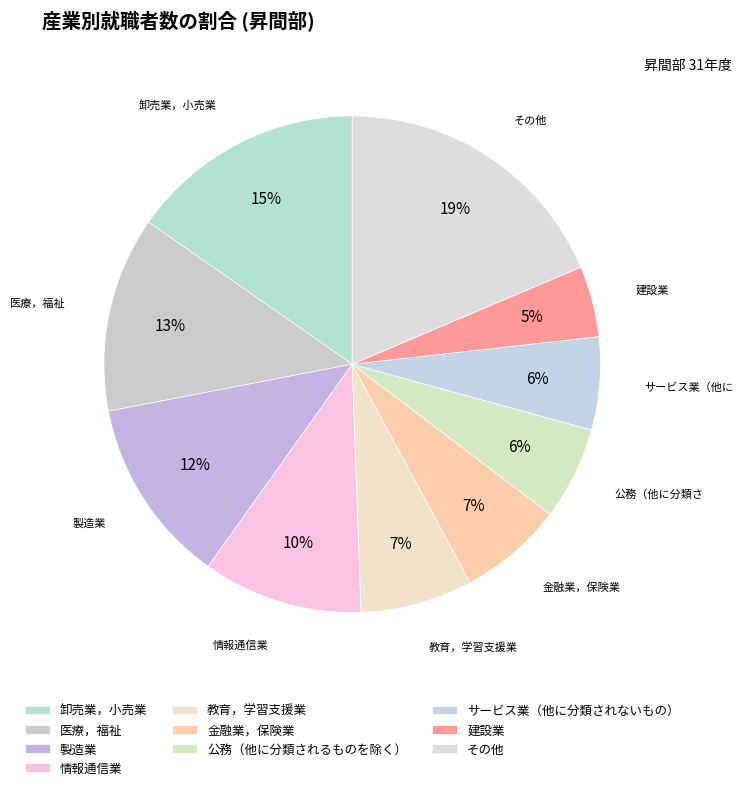

Is it true that 卸売業，小売業 is 21% of the pie?

False